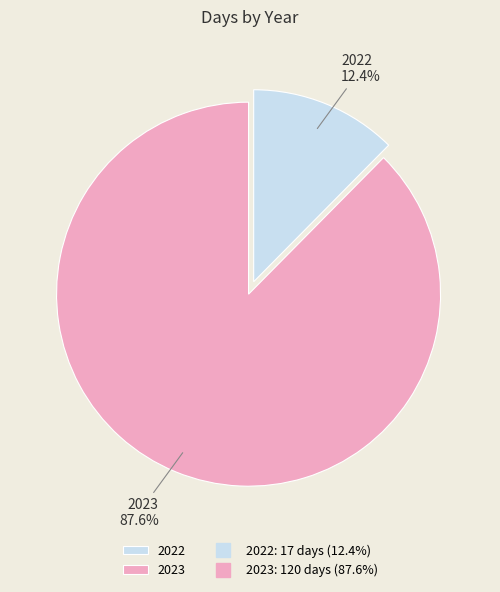

How much of the chart is everything except 2022?

87.6%